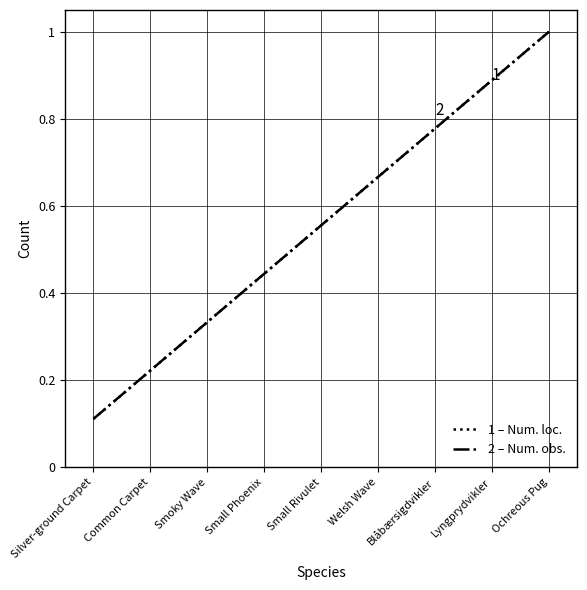

Is it true that Num. loc. equals 0.4 at Blåbærsigdvikler?

False